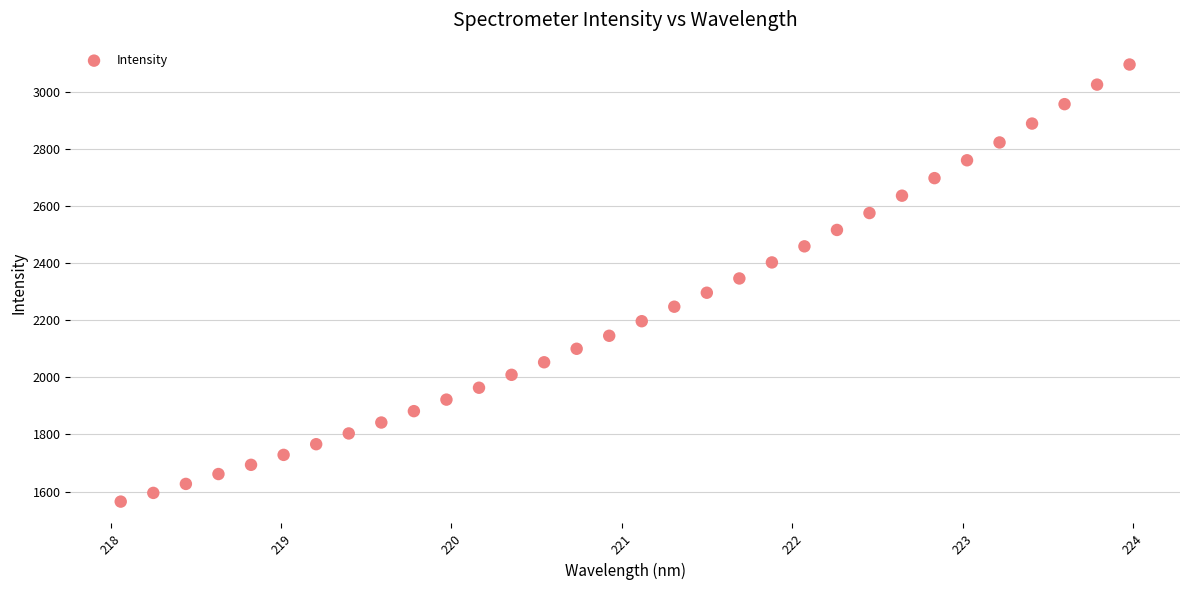

What is the range of X values (max minus min)?

5.9